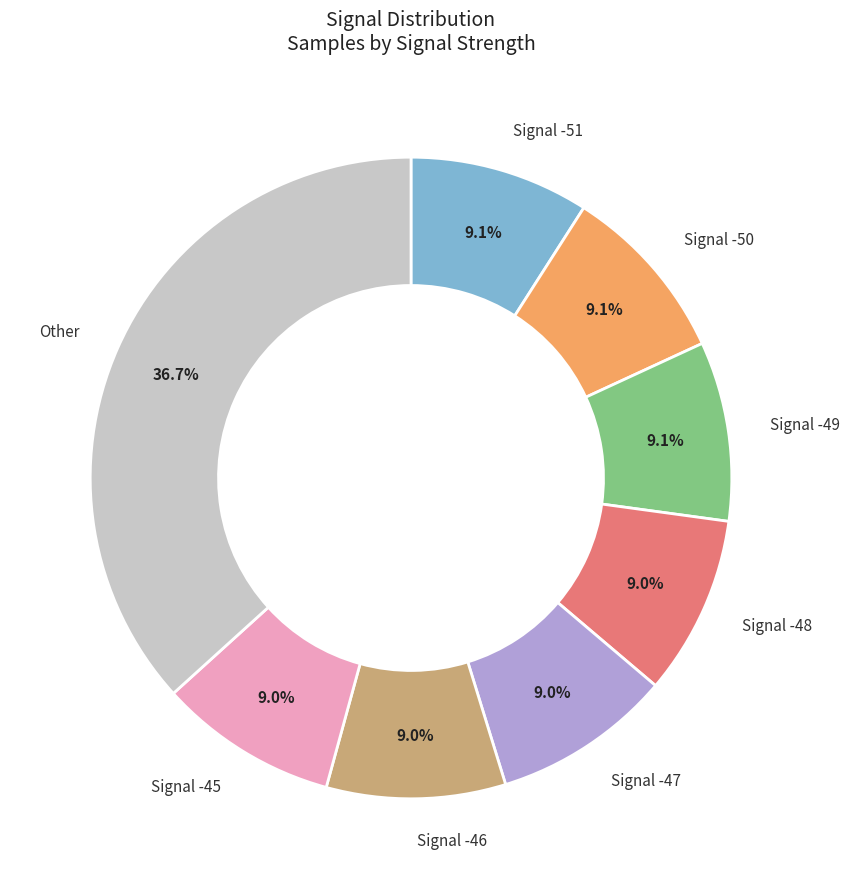

Is there a majority slice in this chart?

No